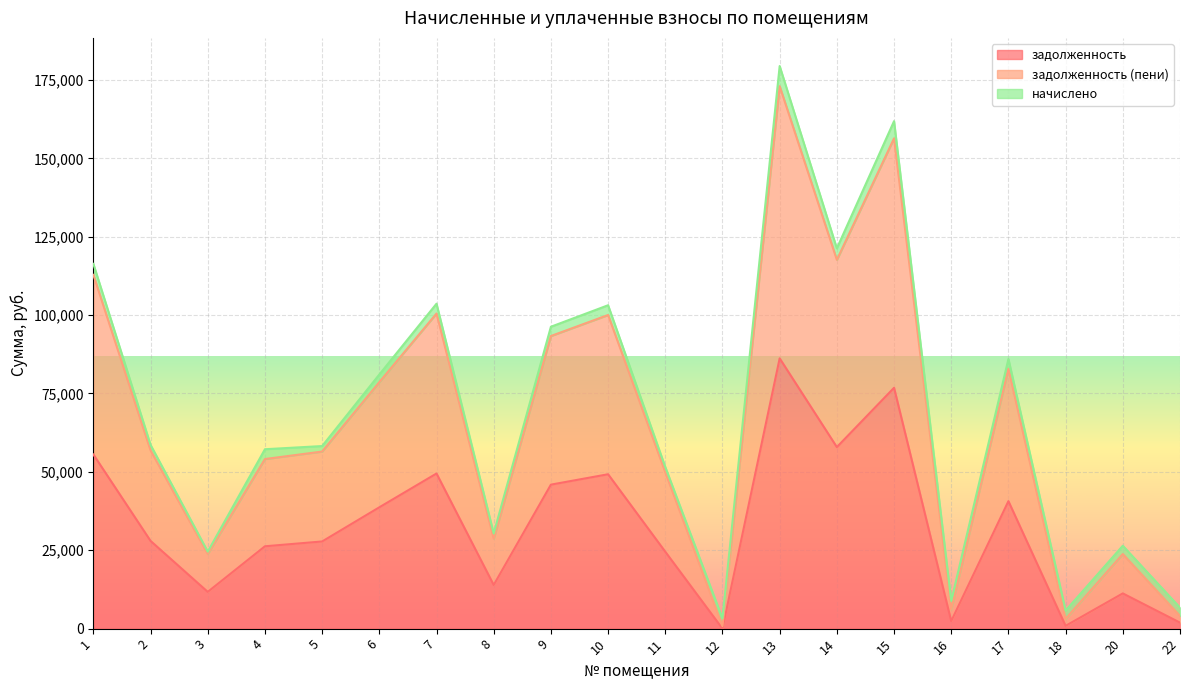

At which label does задолженность (пени) reach its minimum?

12